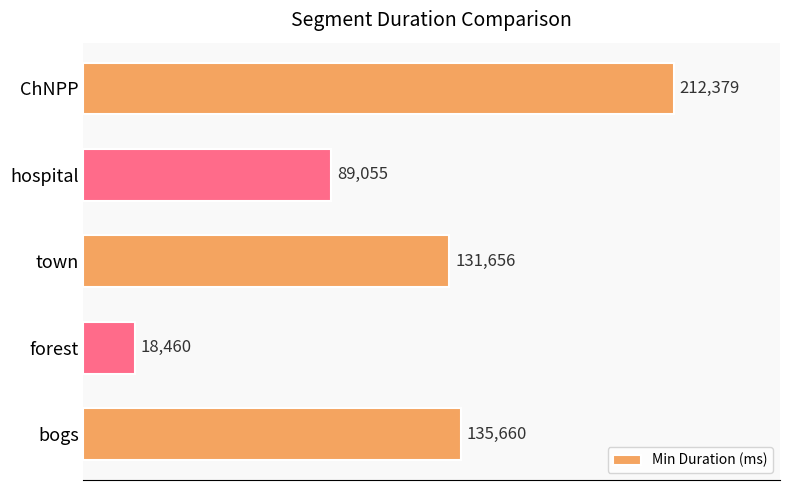

What is the difference between the maximum and minimum values?

193919